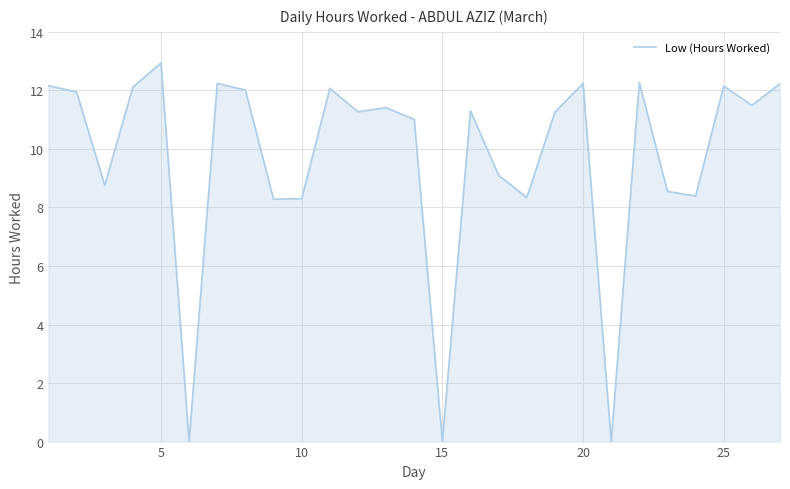

What is the difference between the maximum and minimum values?

12.9